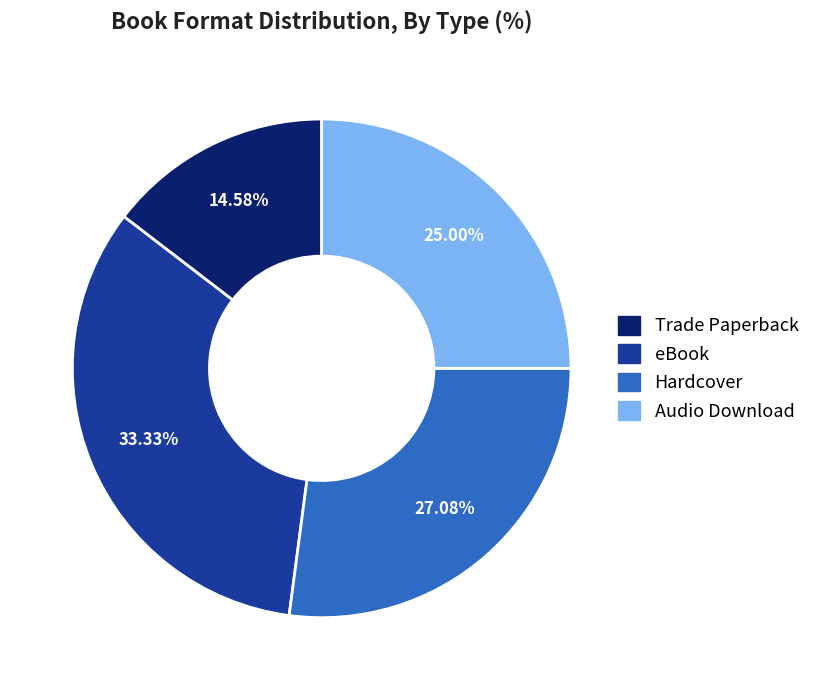

What percentage is the eBook slice, to the nearest percent?

33%